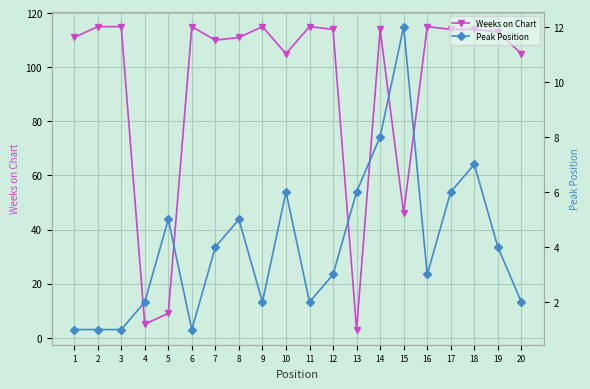

How many intersections are there between Peak Position and Weeks on Chart?

2